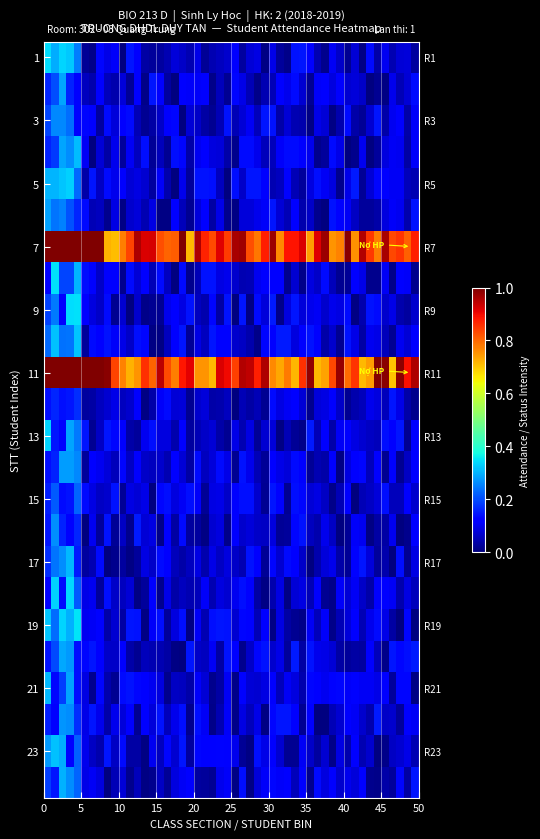

What is the maximum value shown in the chart?

1